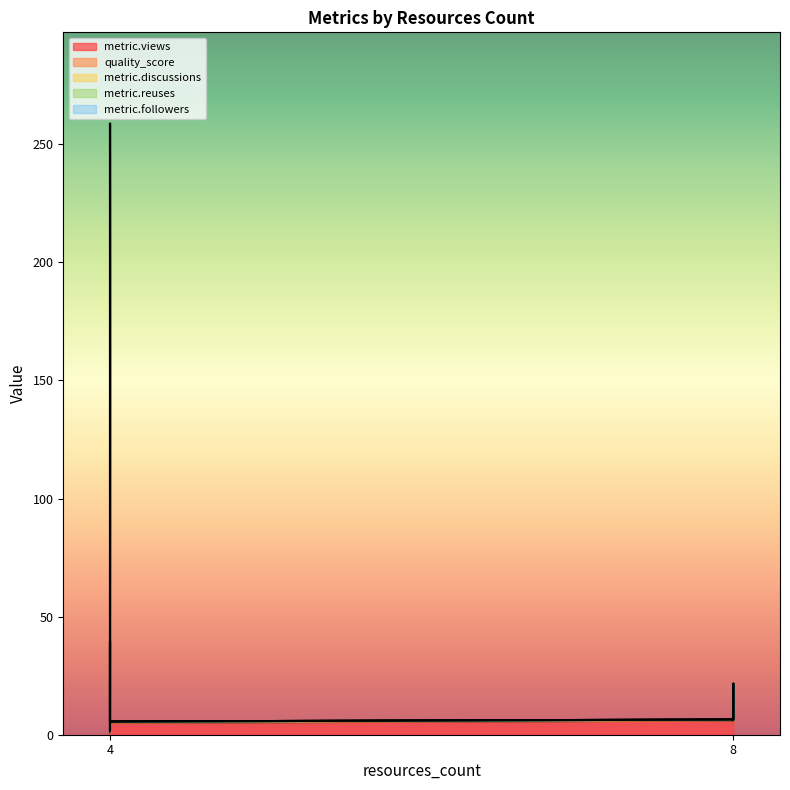

True or false: metric.views and metric.followers intersect in this chart.

False